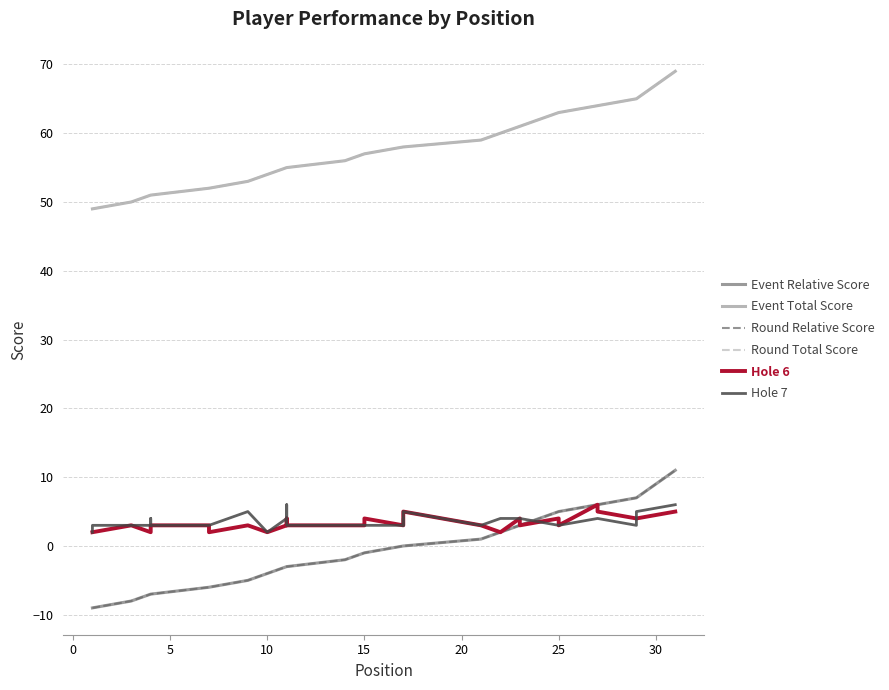

Which series has the widest spread of values?

Event Relative Score